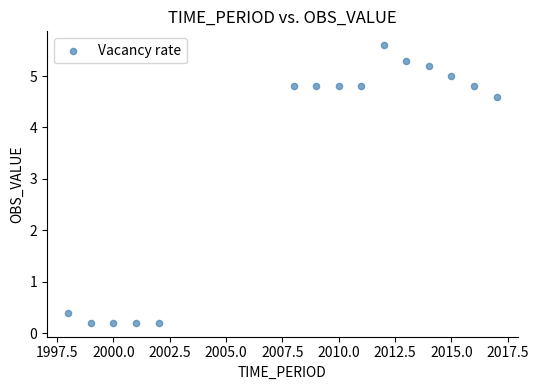

What Y value in the scatter plot is closest to 2?

0.4